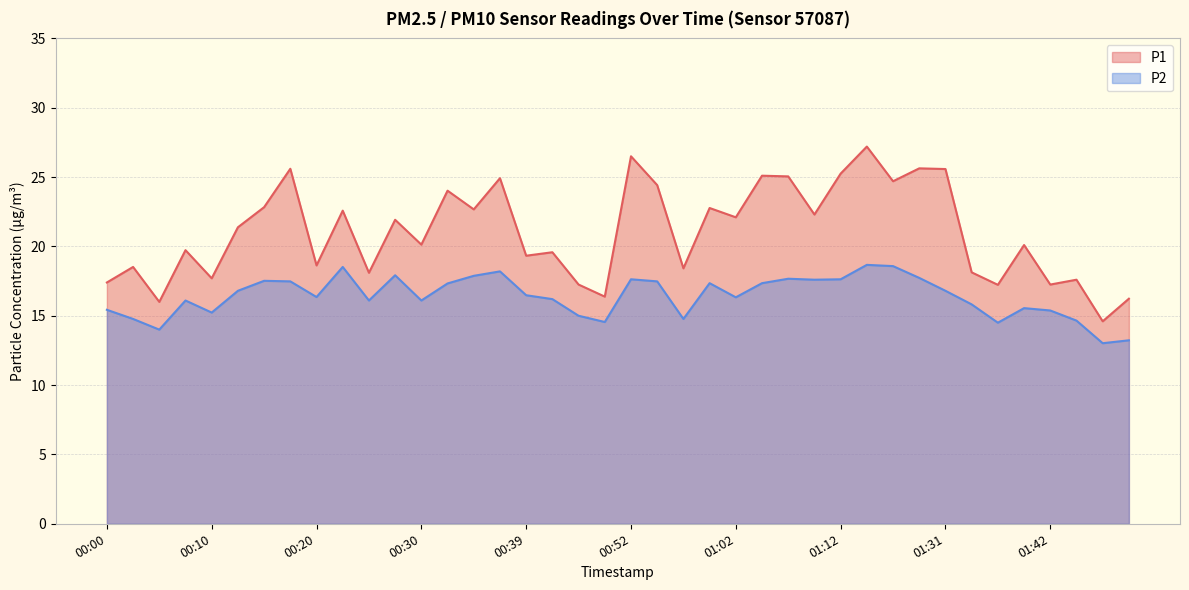

What is the difference between the maximum and minimum values in the P2 series?

5.7